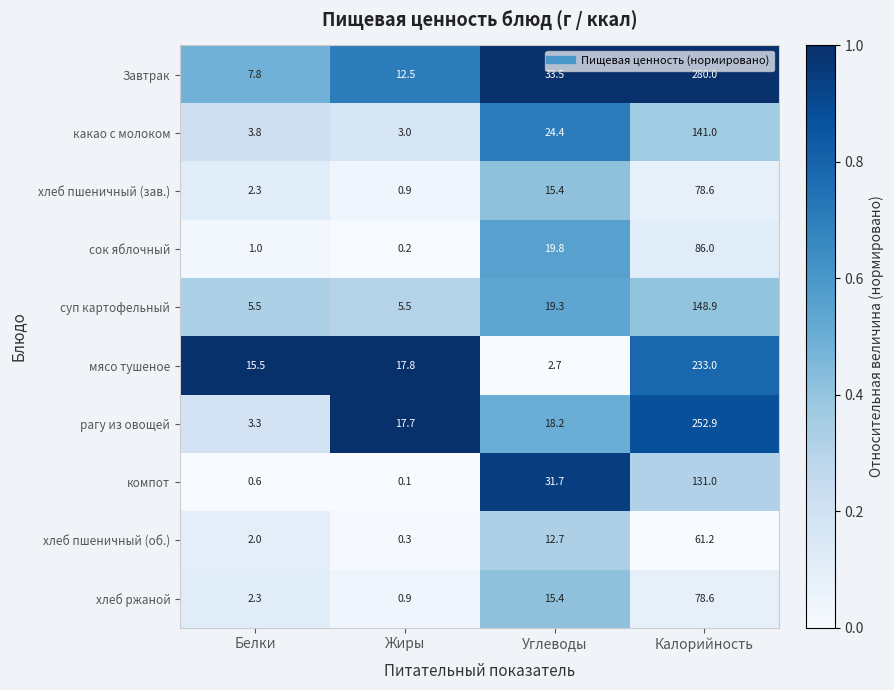

Which series has the largest range (max minus min)?

Завтрак